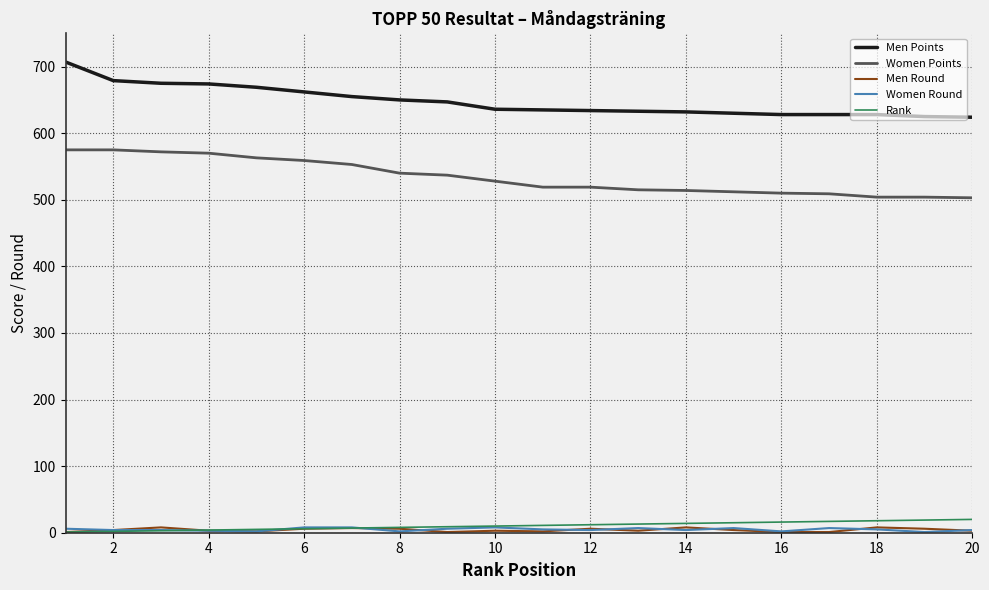

Does the chart have visible grid lines?

Yes